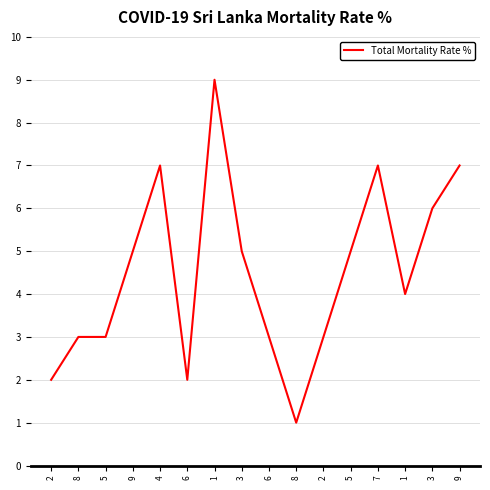

Read the value at 1.

4